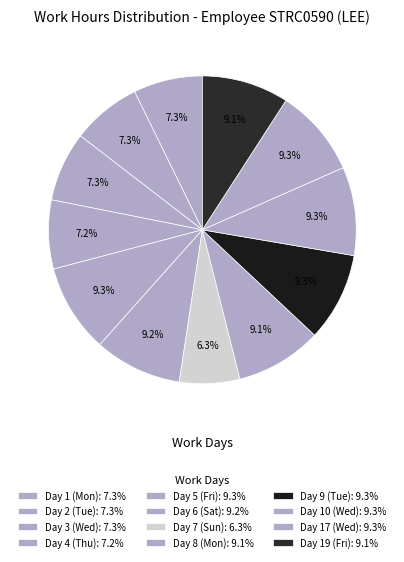

To the nearest percent, what is the difference between the Day 10 (Wed) and Day 1 (Mon) slice percentages?

2%